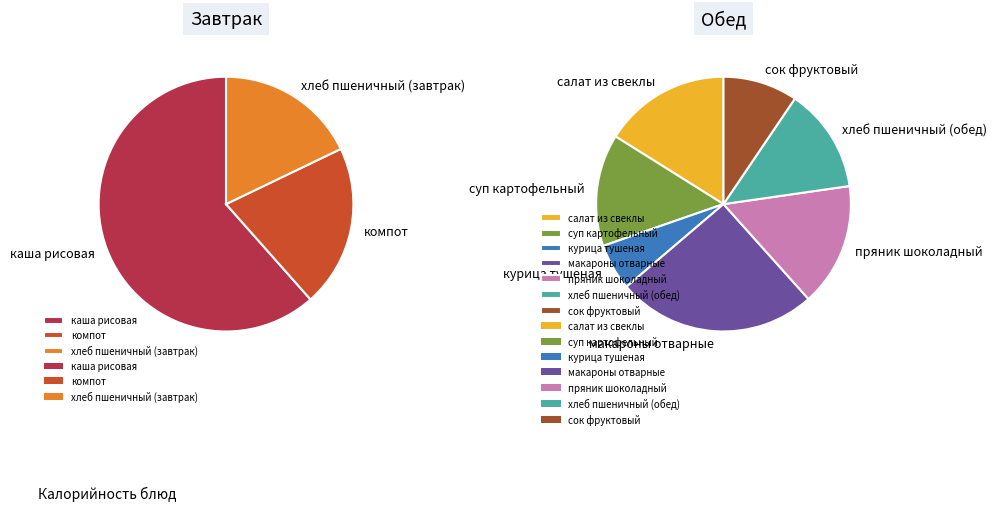

What is the change in value from каша рисовая to хлеб пшеничный (обед)?

-101.5